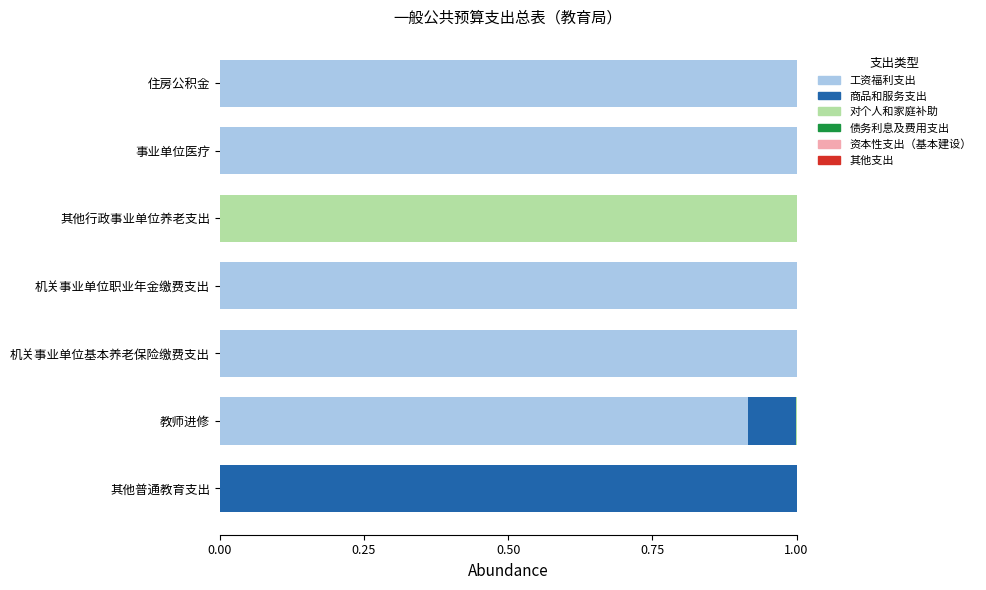

What is the total value across all series at 住房公积金?

1.0